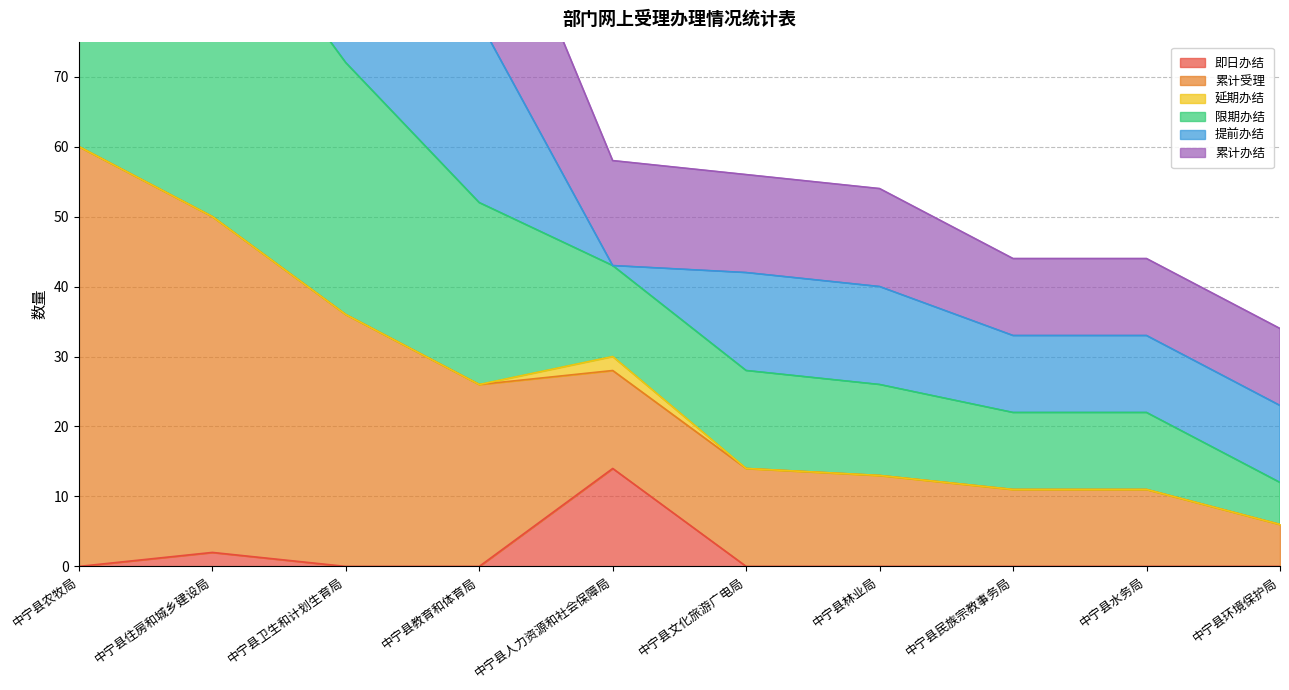

True or false: 限期办结 has more than 2 points higher than both neighbors.

False